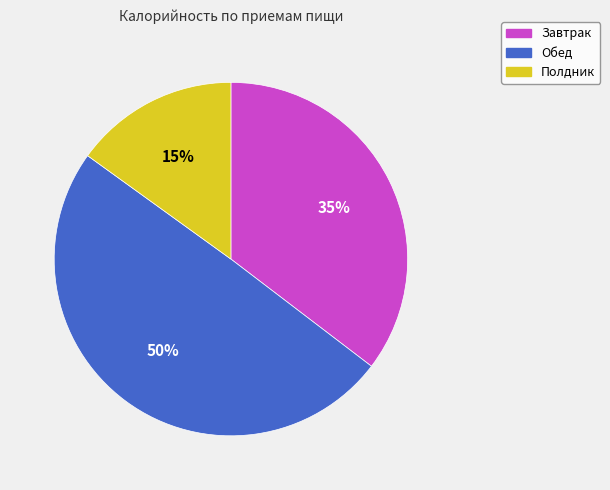

Is there a majority slice in this chart?

No